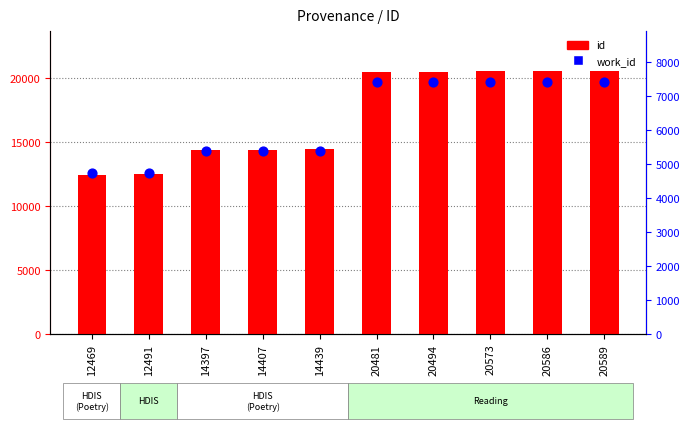

Which series reaches the minimum Y coordinate?

work_id